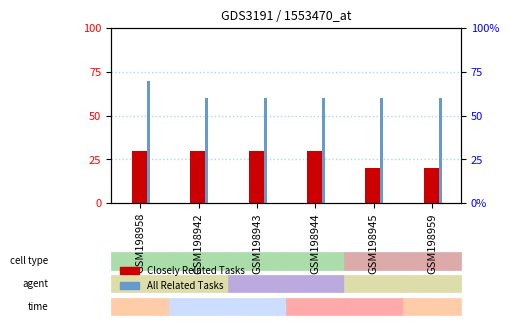

Which series has the largest range (max minus min)?

Closely Related Tasks